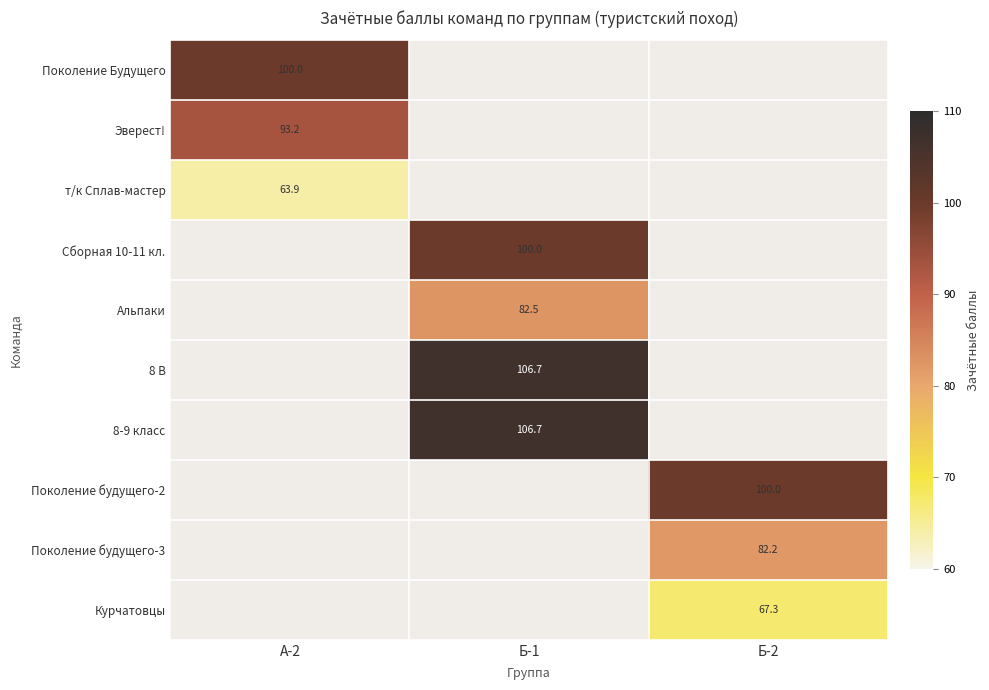

How many distinct data groups are displayed?

10